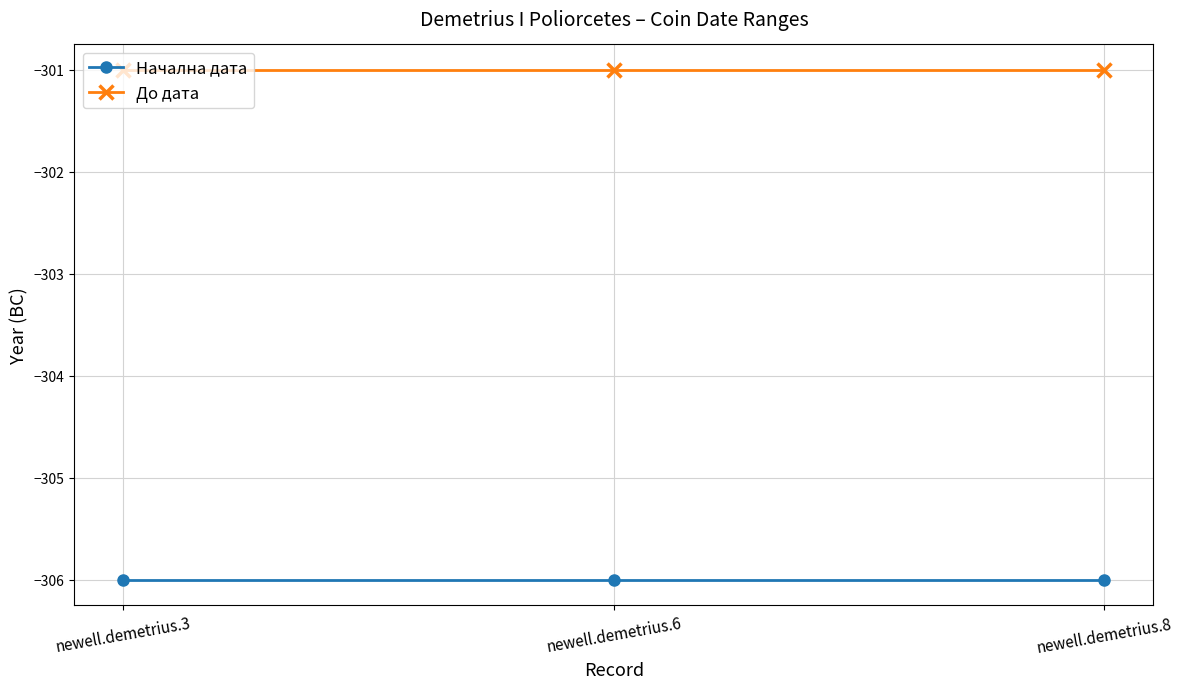

What is the difference between the highest and lowest values at newell.demetrius.3?

5